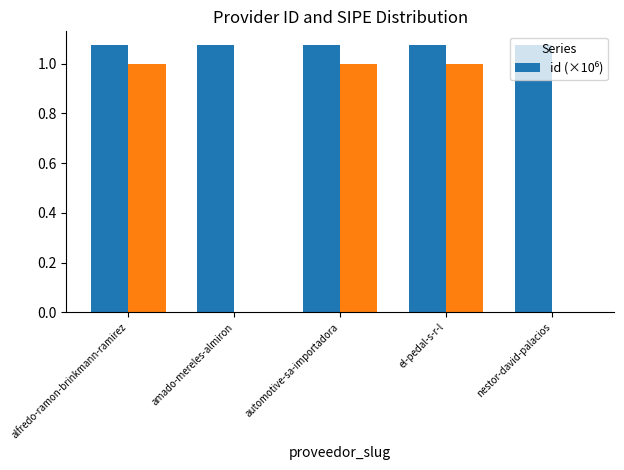

What is the sum of the values at amado-mereles-almiron and automotive-sa-importadora?

2.2